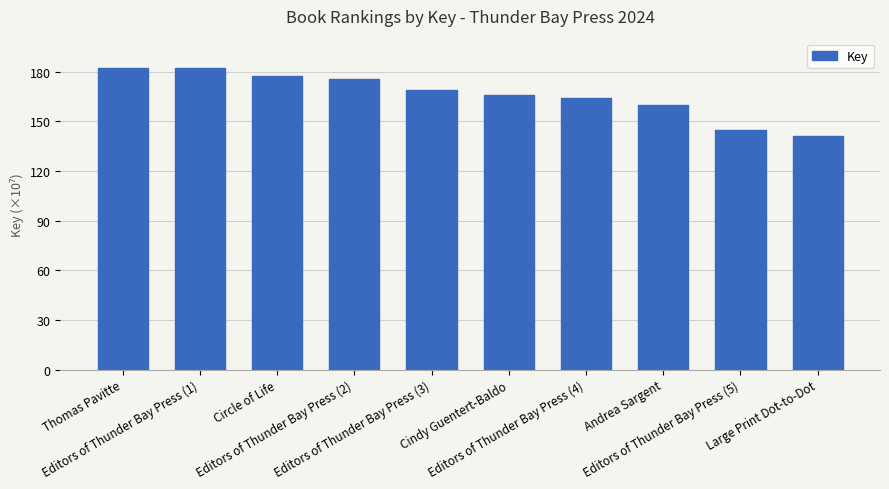

What is the sum of all values?

1662918458